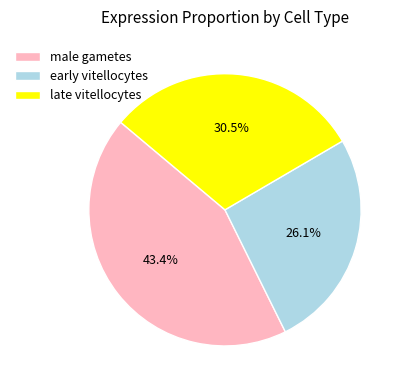

Which slice is the largest?

male gametes